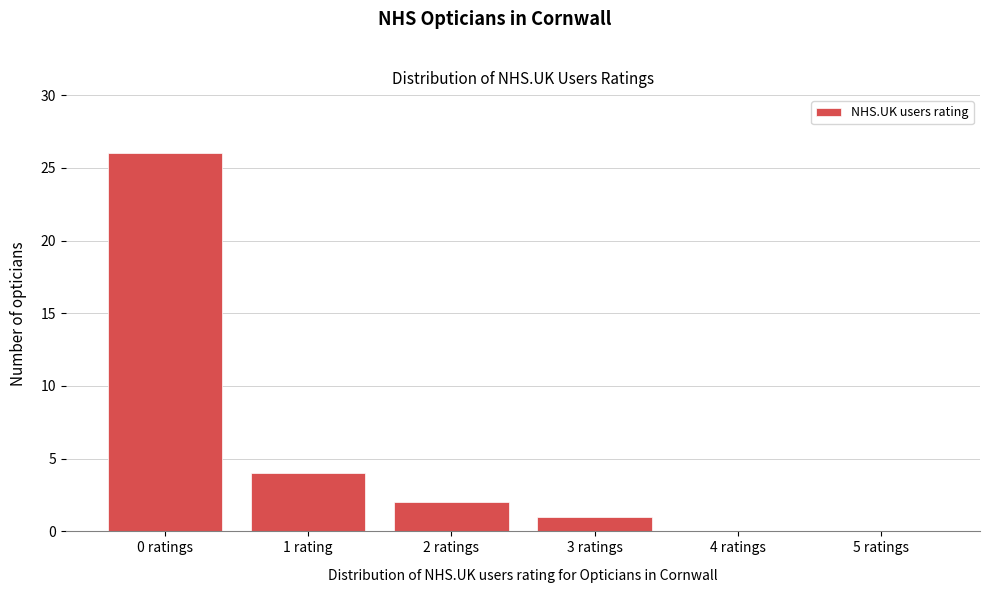

Reading left to right, what are all the values shown in this chart?

0 ratings=26	1 rating=4	2 ratings=2	3 ratings=1	4 ratings=0	5 ratings=0